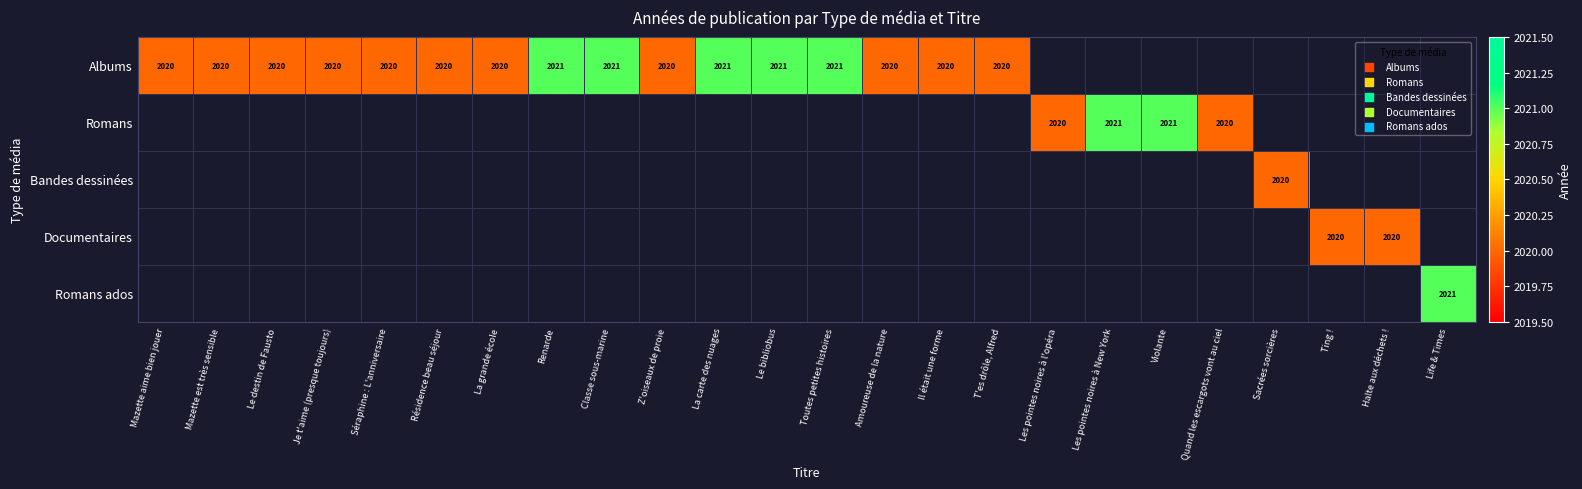

Is the value of Documentaires at Mazette aime bien jouer greater than the value of Romans at Mazette est très sensible?

No